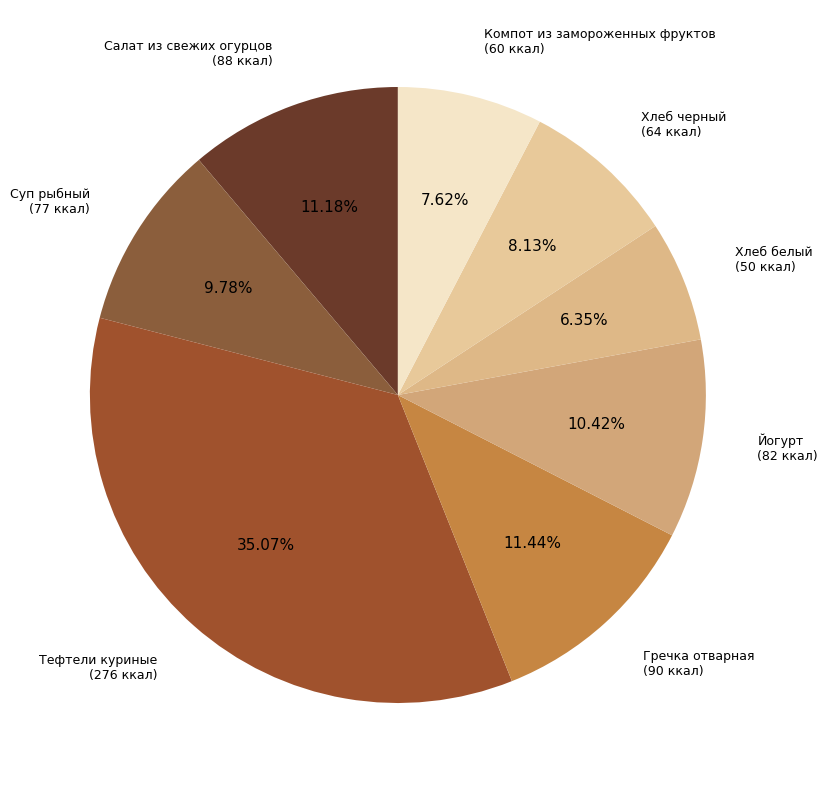

Which category has the smallest portion of the pie?

Хлеб белый